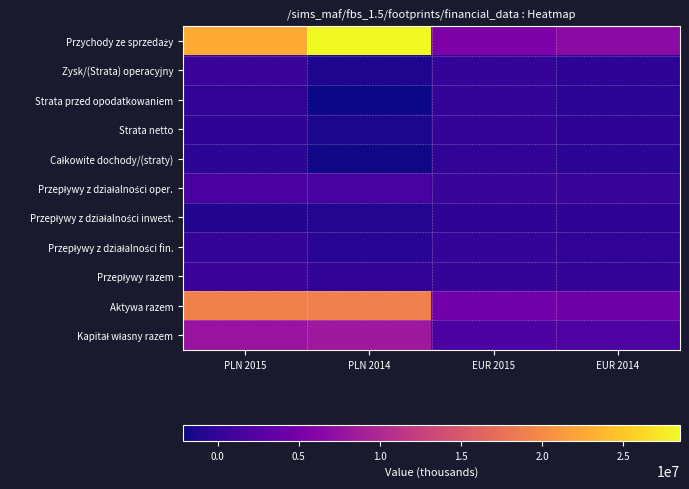

What is the total value across all series at PLN 2014?

48472033